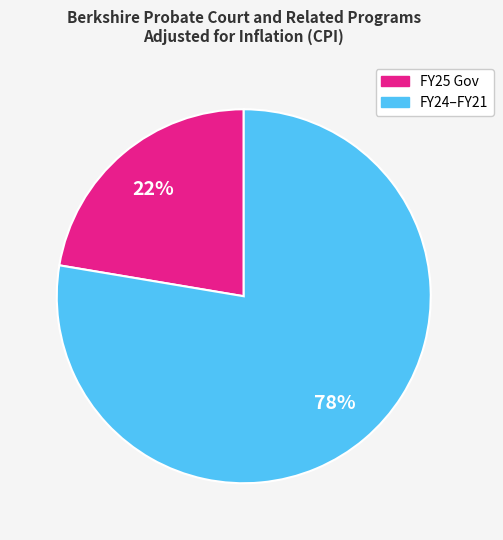

To the nearest percent, what is the average slice percentage?

50%